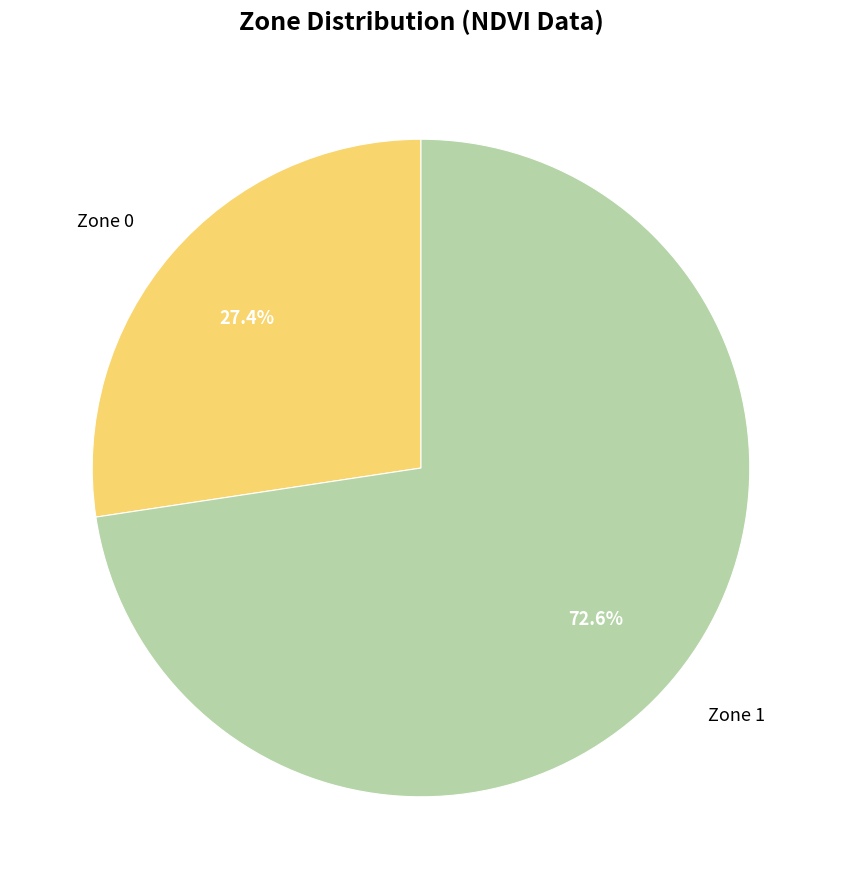

Rank the categories by value from highest to lowest.

Zone 1, Zone 0